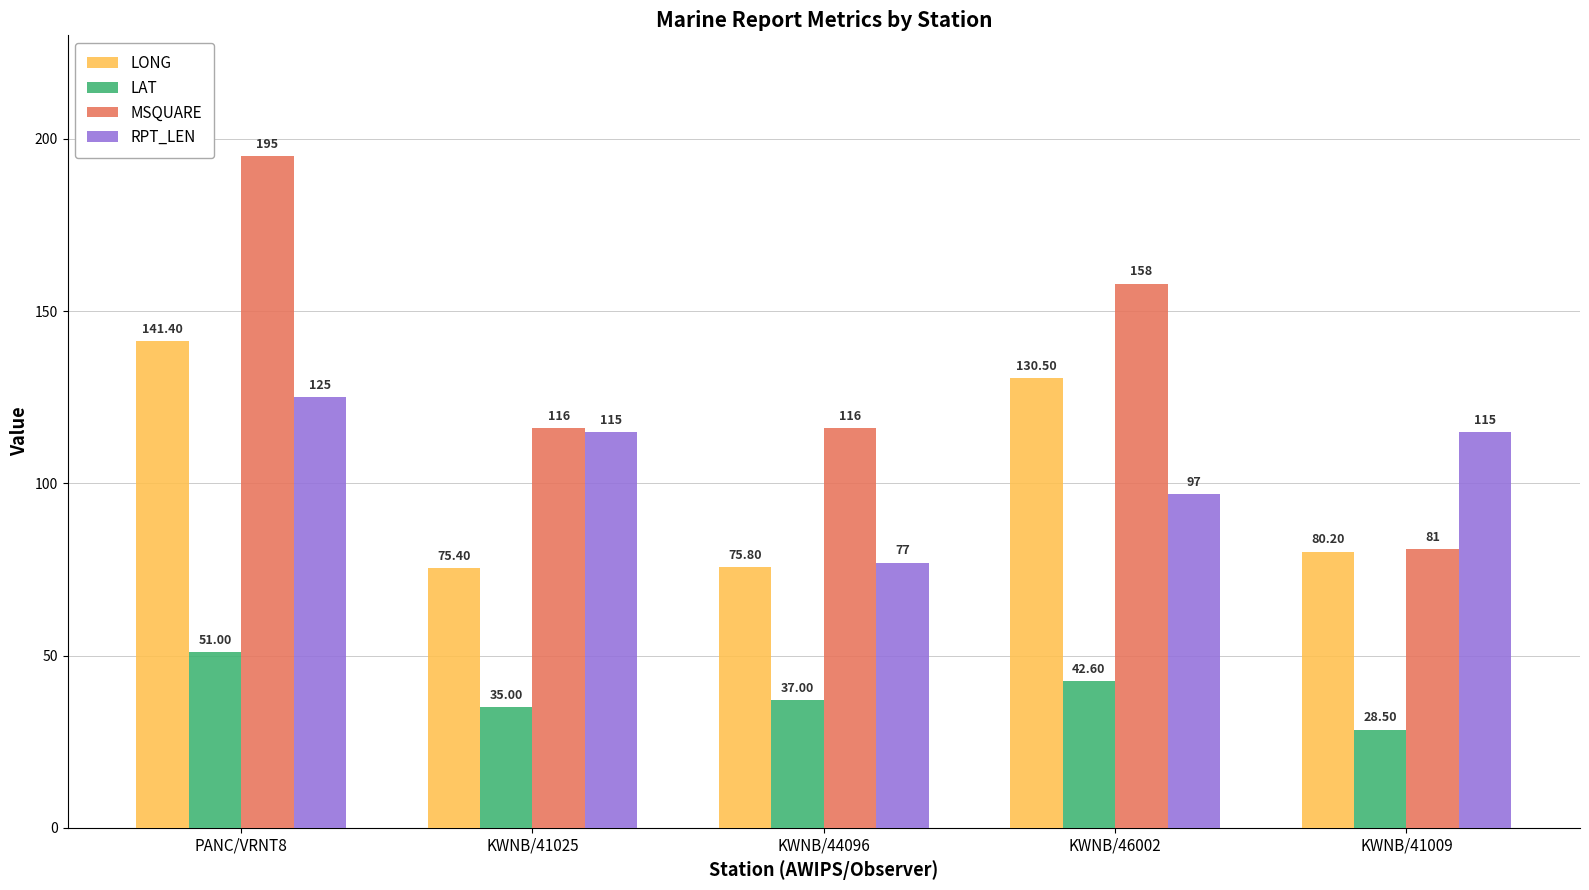

The value of MSQUARE at KWNB/41025 is 116.0. True or false?

True